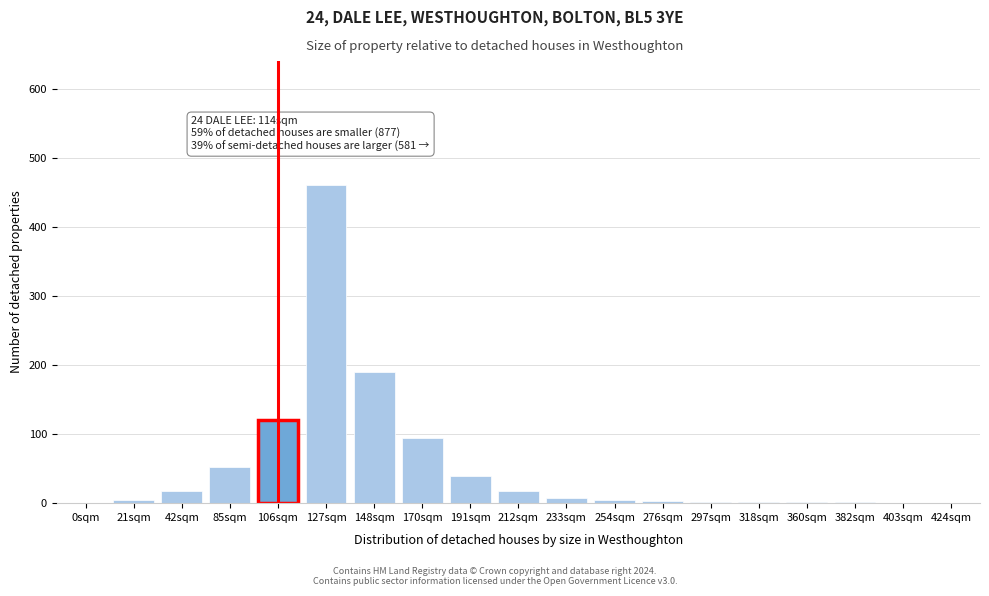

At which category does the chart reach its peak across all series?

127sqm